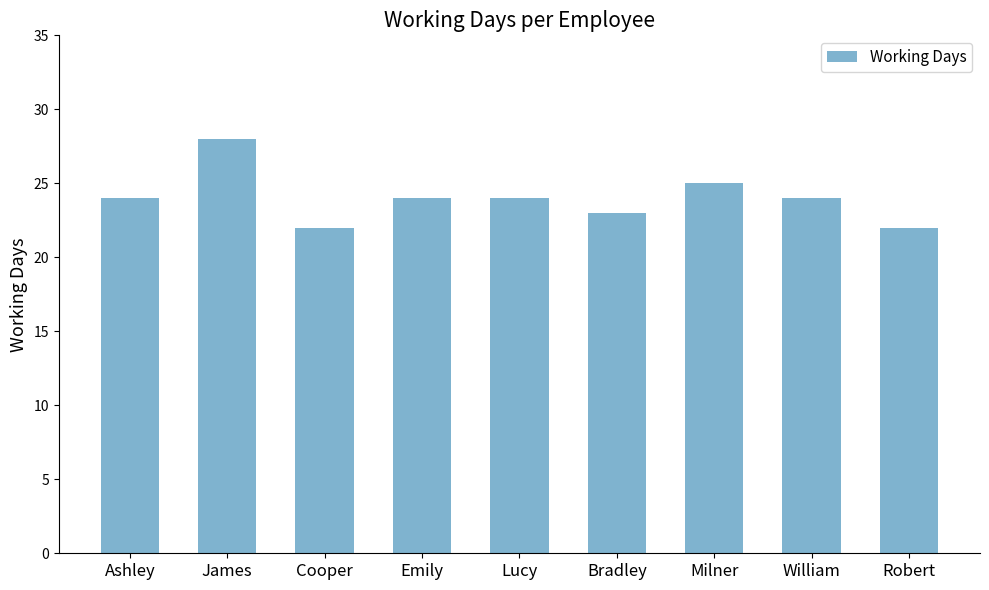

What is the maximum value shown in the chart?

28